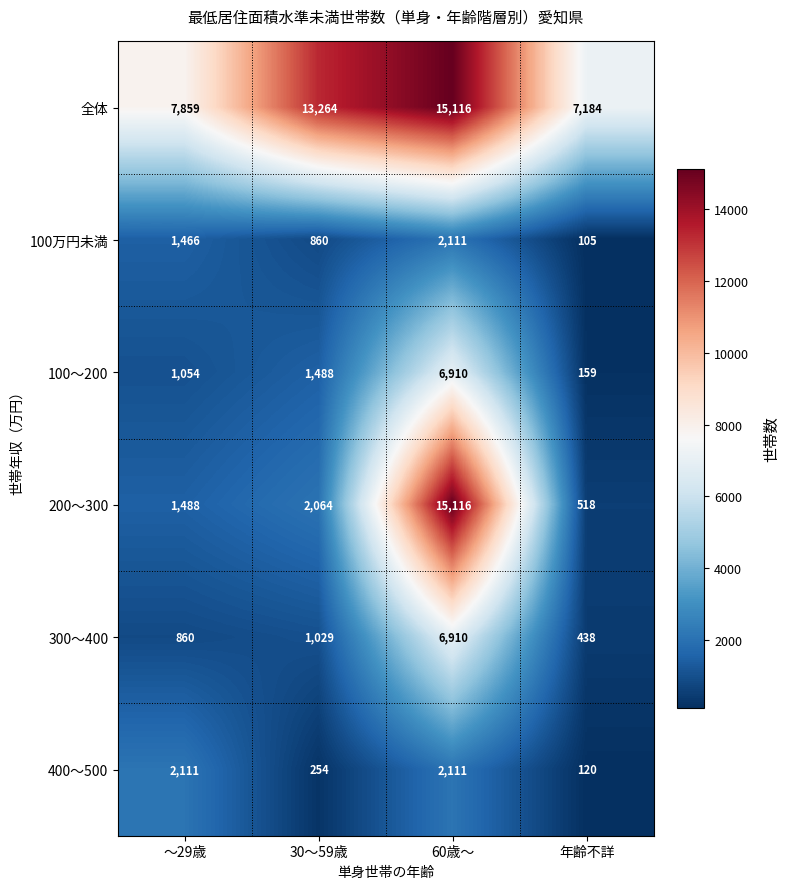

What is the sum of the 400～500 values at 60歳～ and 年齢不詳?

2231